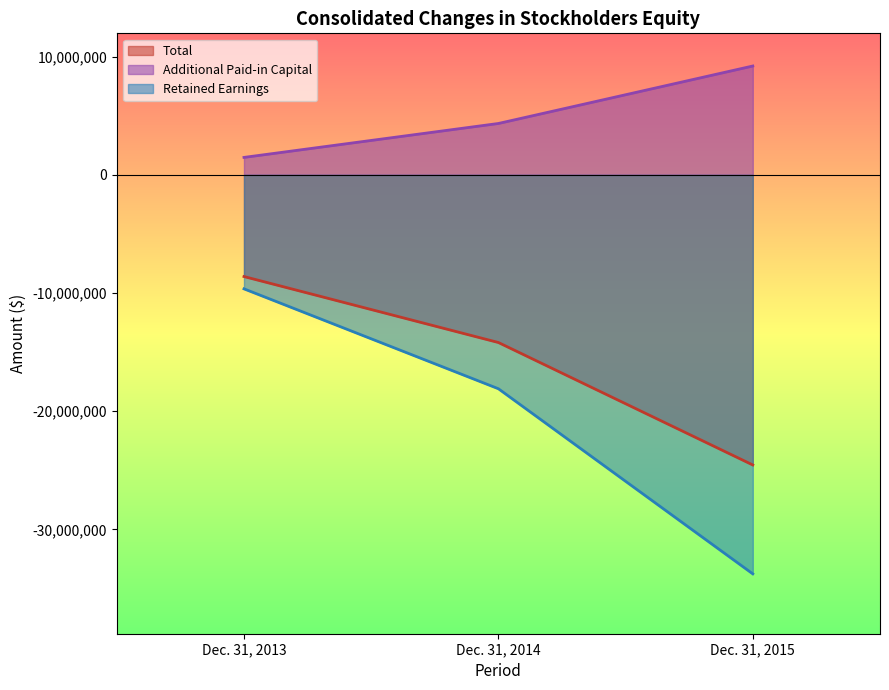

At how many categories does at least one series exceed 1698737?

2